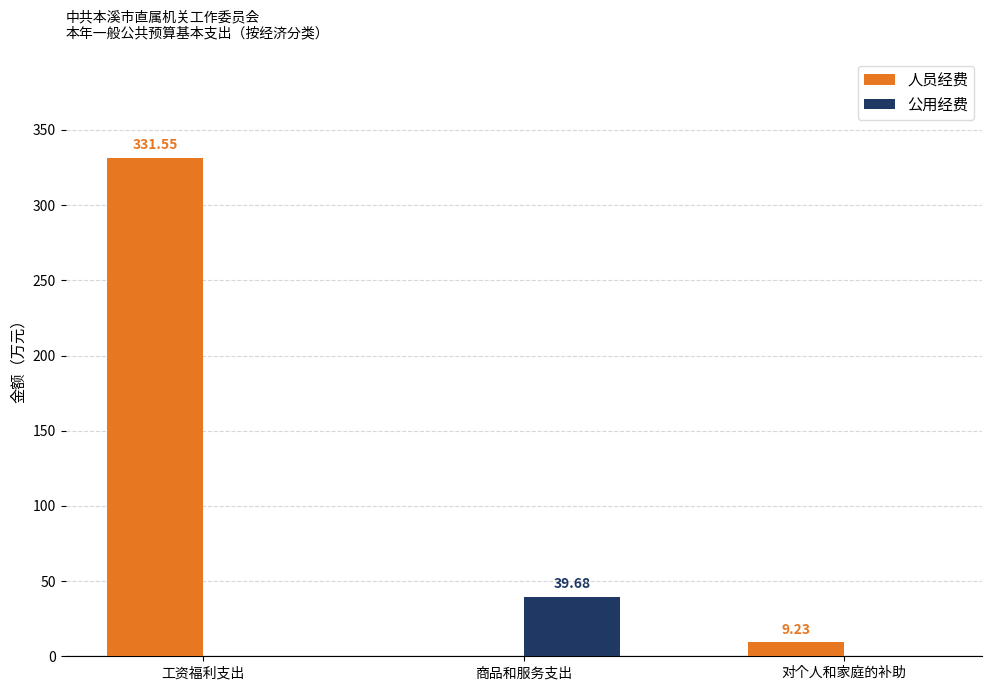

How many data points in 人员经费 are above 9?

2